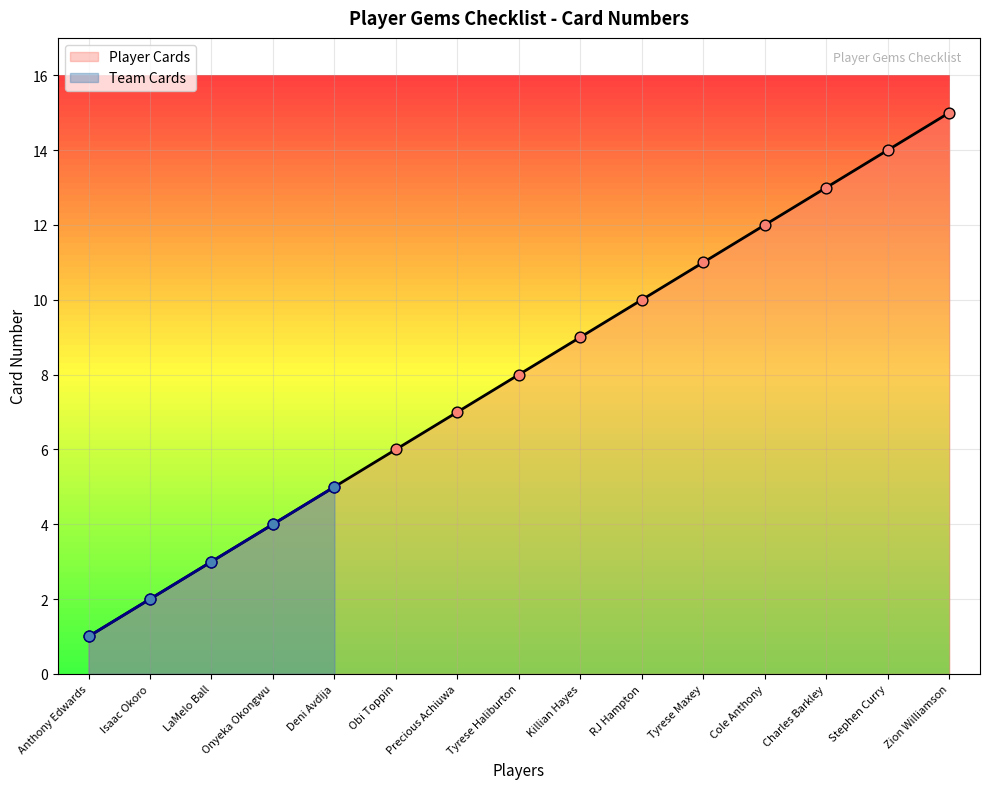

Approximately how many times larger is the value at Tyrese Haliburton compared to Precious Achiuwa?

1.1